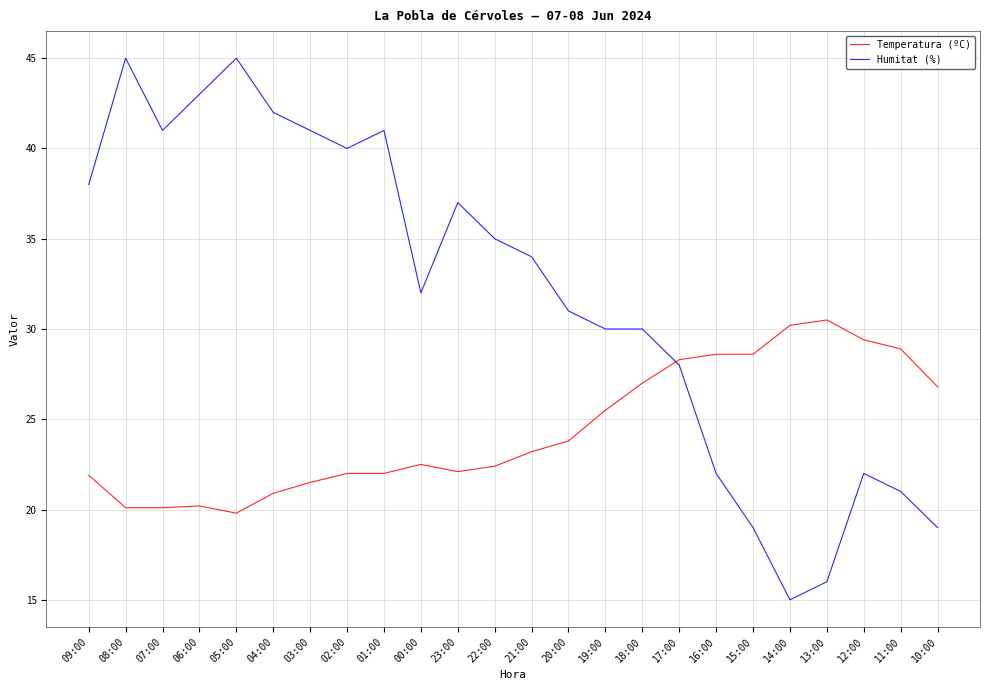

How many intersections are there between Humitat (%) and Temperatura (ºC)?

1